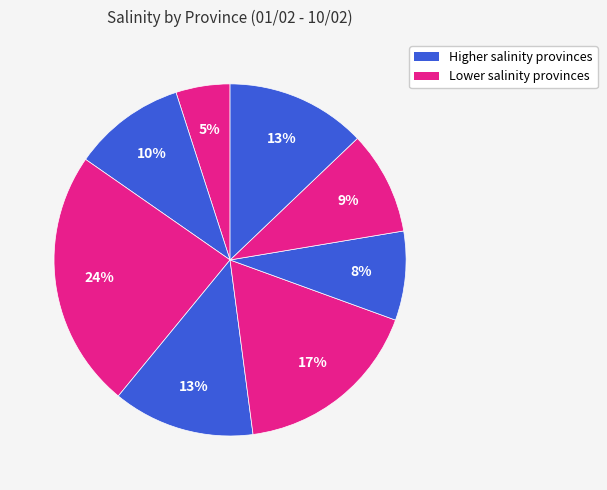

How many segments does this pie chart have?

8